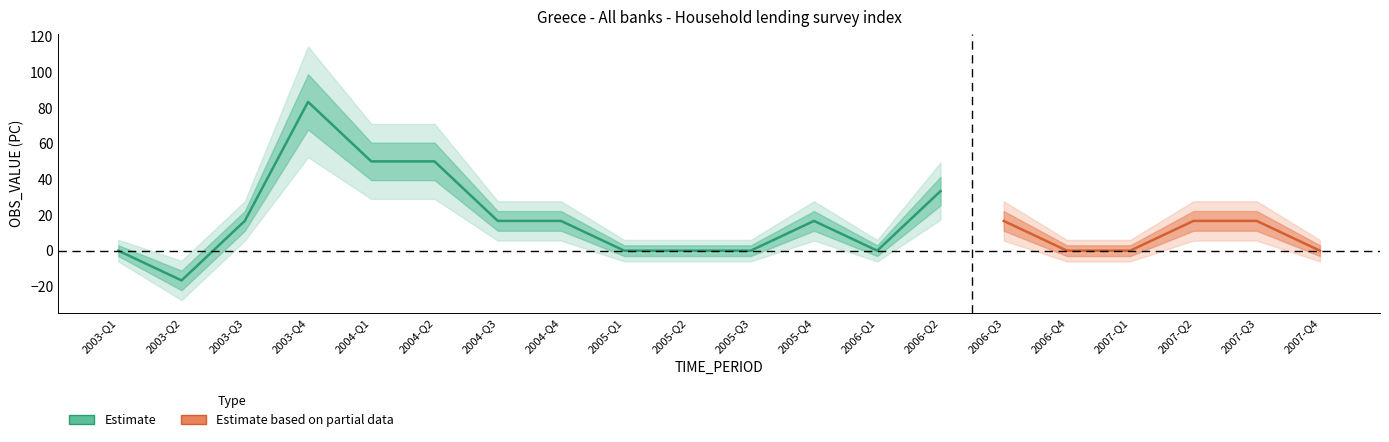

True or false: Estimate and Estimate based on partial data intersect in this chart.

False